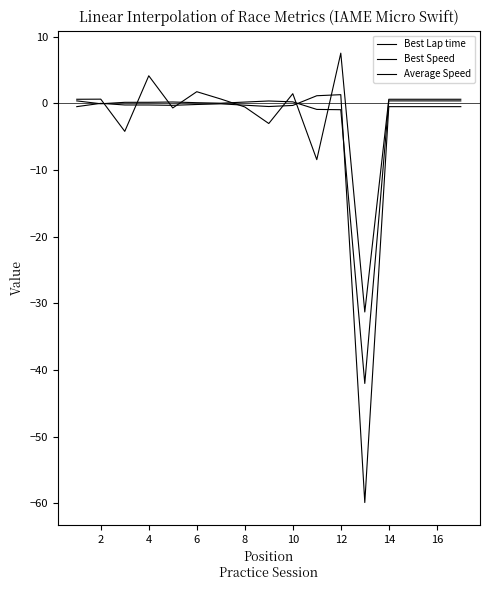

List the series in order of their overall mean, lowest first.

Best Lap time, Best Speed, Average Speed